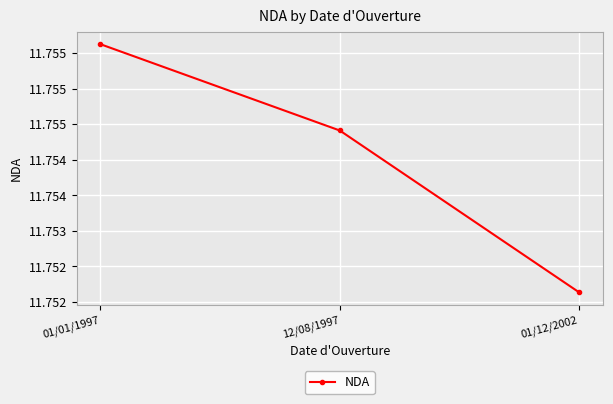

True or false: the data shows 11.8 at 01/12/2002.

True